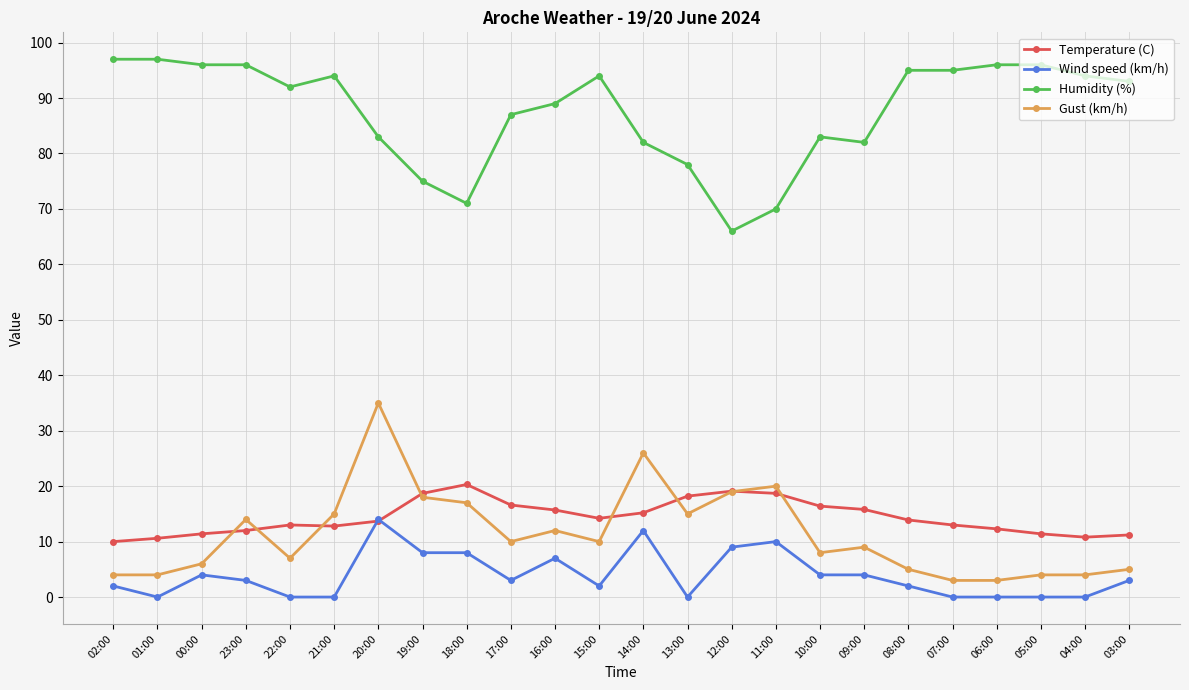

What is the label of the 4th point from the left?

23:00